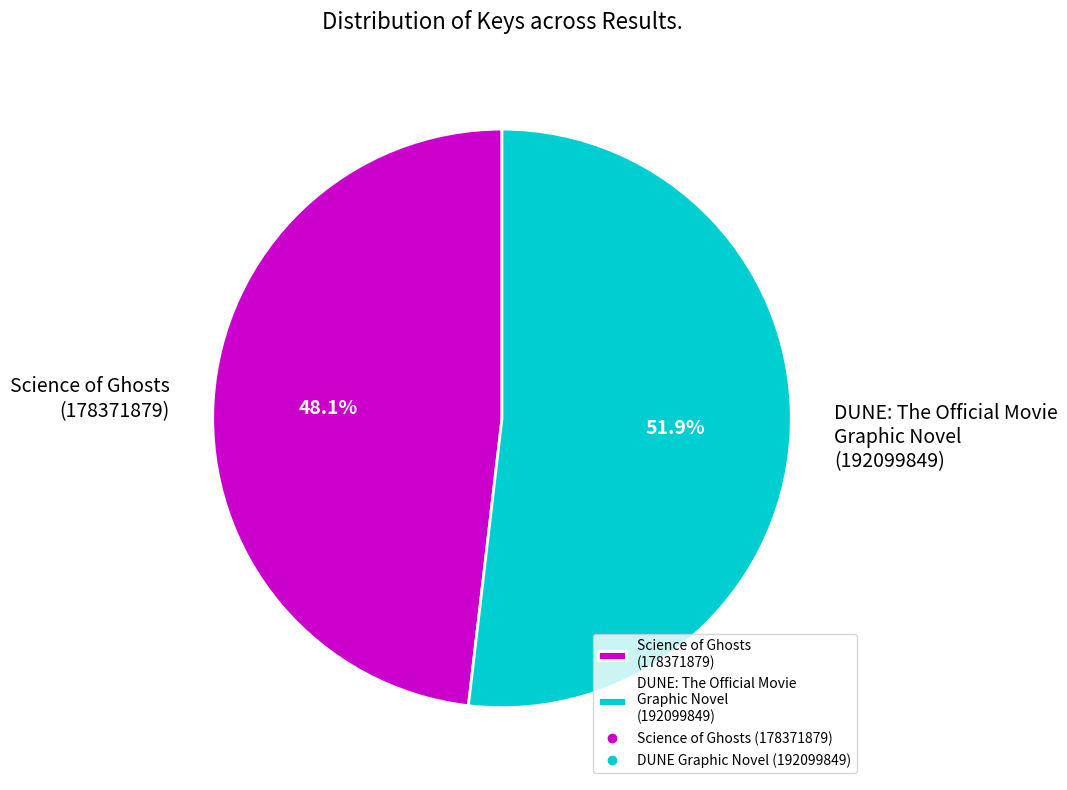

What percentage do Science of Ghosts (178371879) and DUNE: The Official Movie Graphic Novel (192099849) together represent?

100.0%